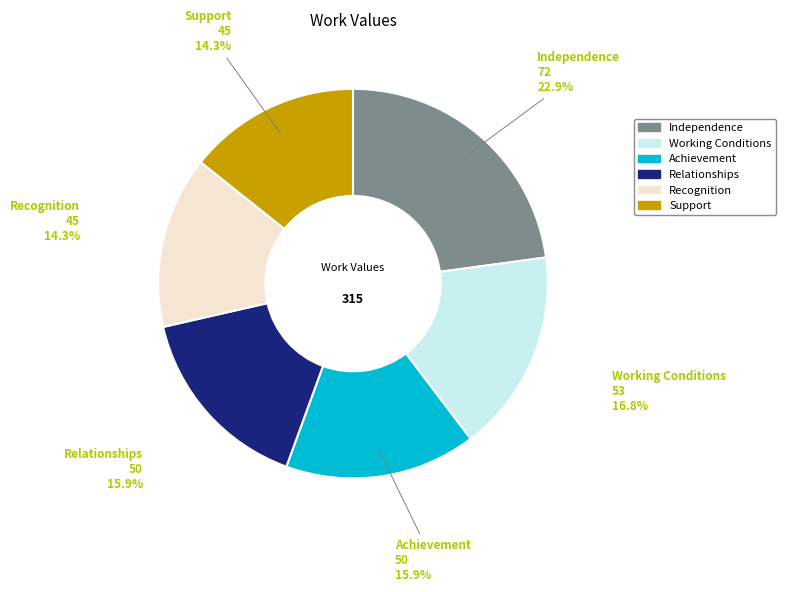

What percentage is NOT represented by Relationships?

84.1%